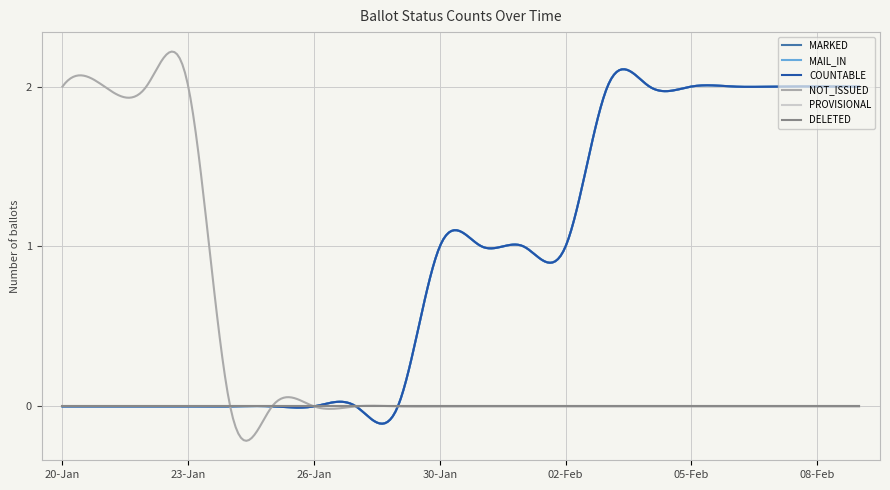

Does the chart have visible grid lines?

Yes